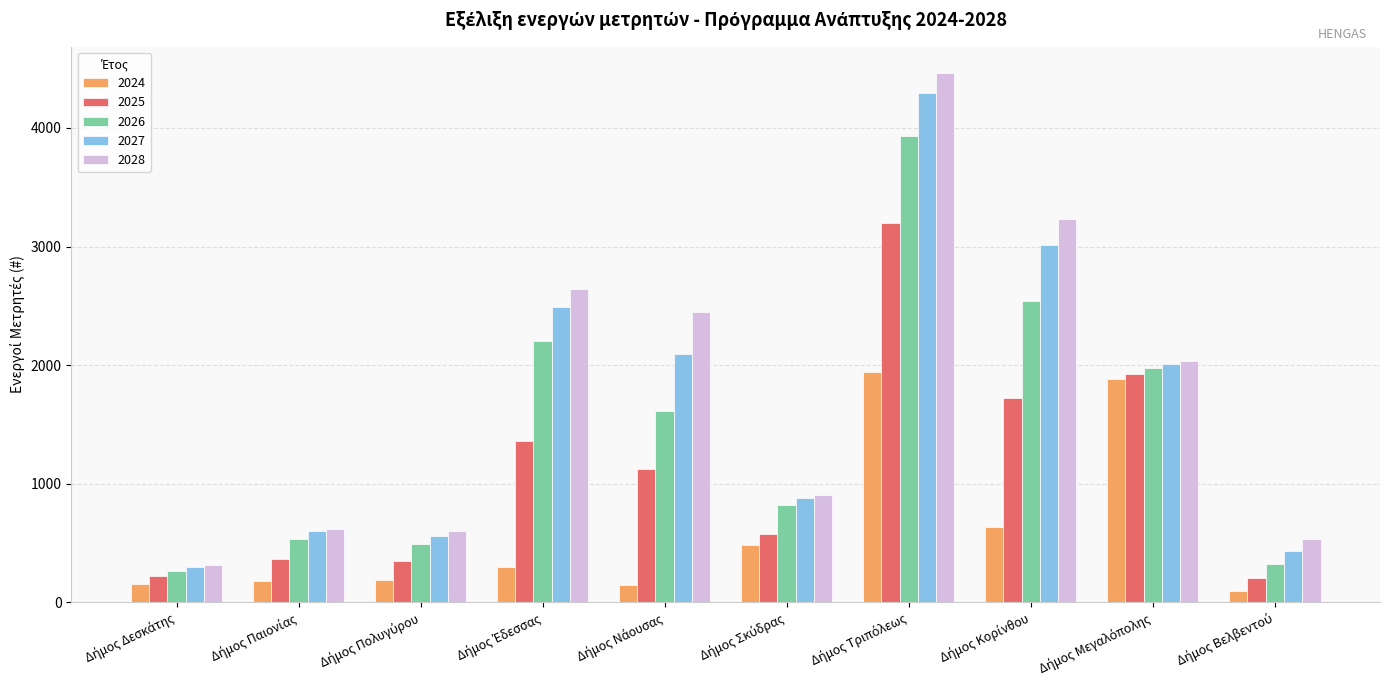

What is the smallest value displayed?

97